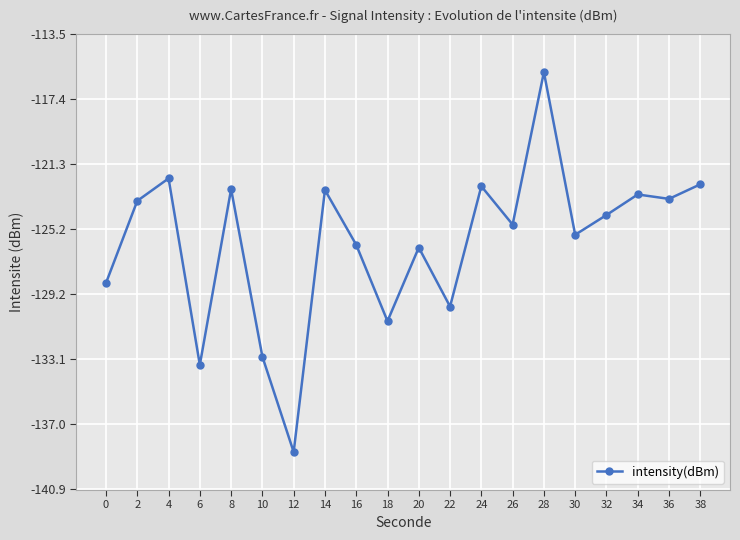

How many interior local valleys (lower than both neighbors) does the data have?

7